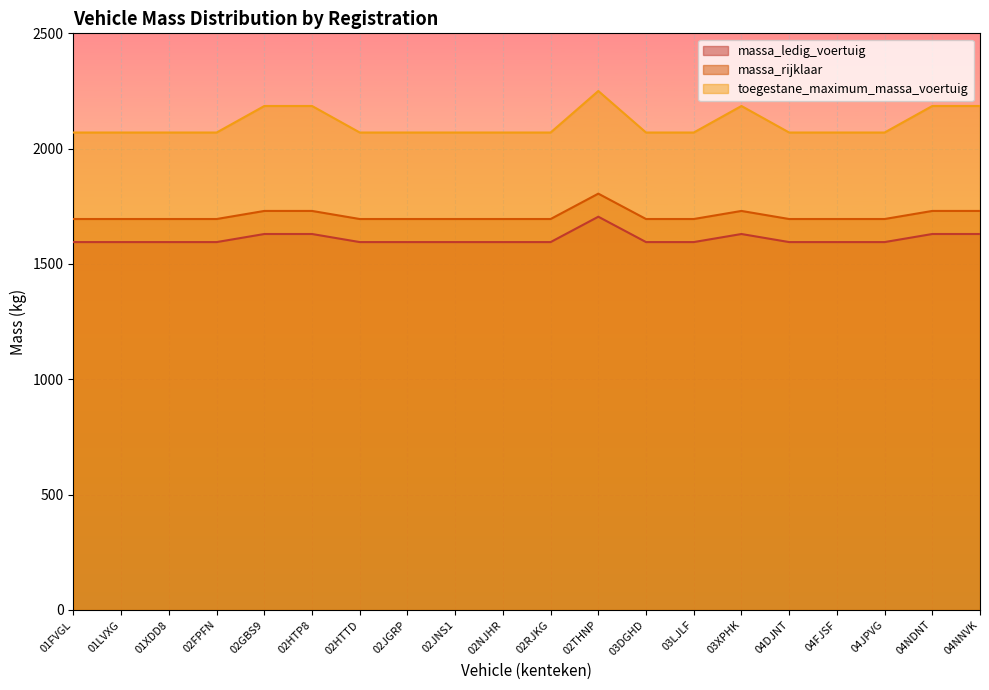

What is the difference between the maximum and minimum values in the massa_rijklaar series?

110